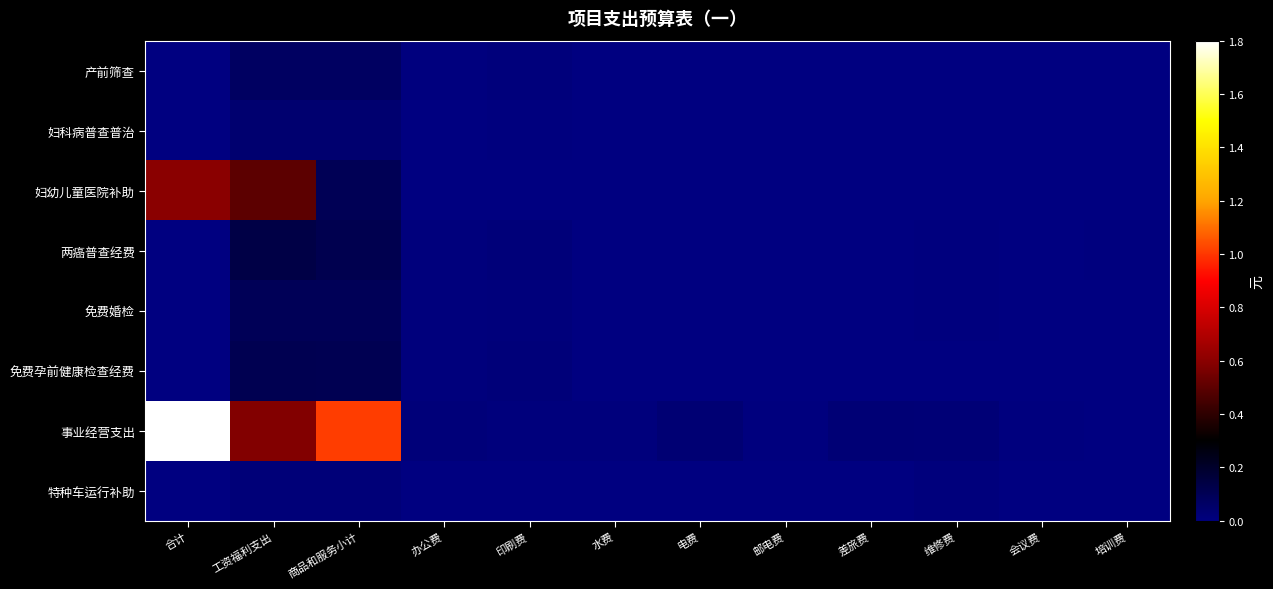

Which series has the largest total across all categories?

事业经营支出